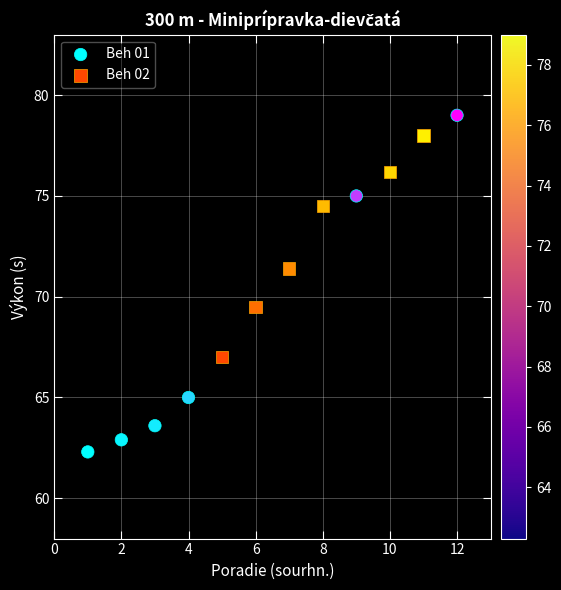

Which series reaches the minimum Y coordinate?

Beh 01